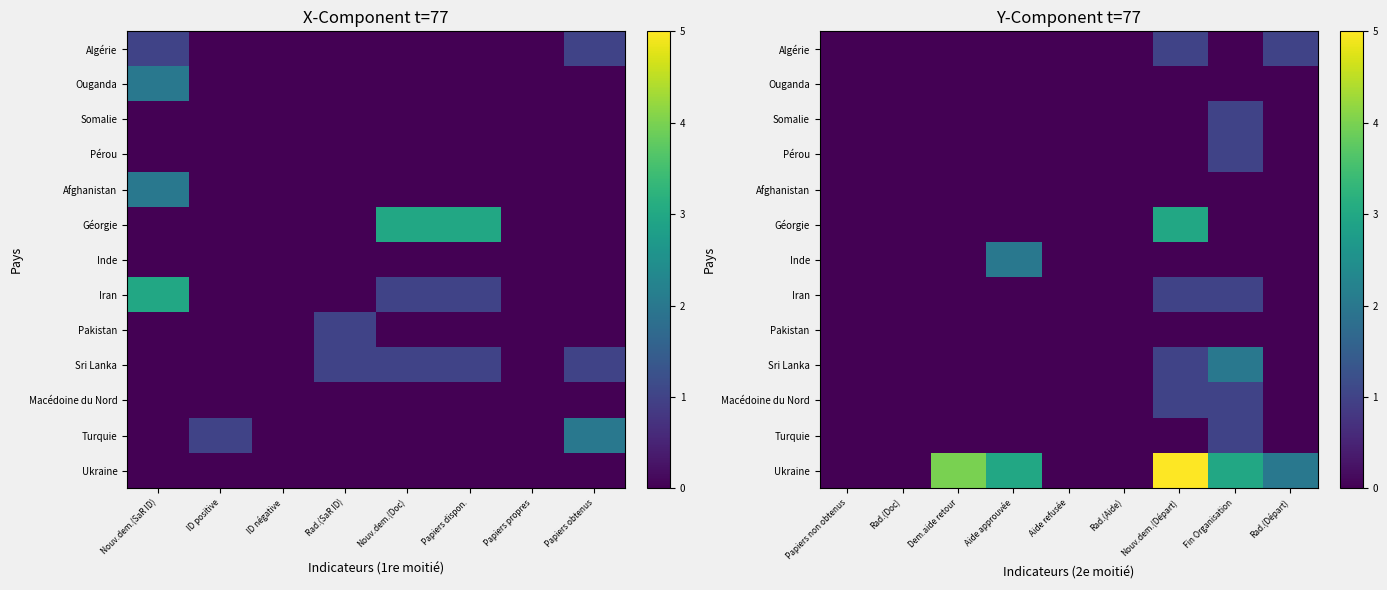

How many data points in Pérou are above 0?

1